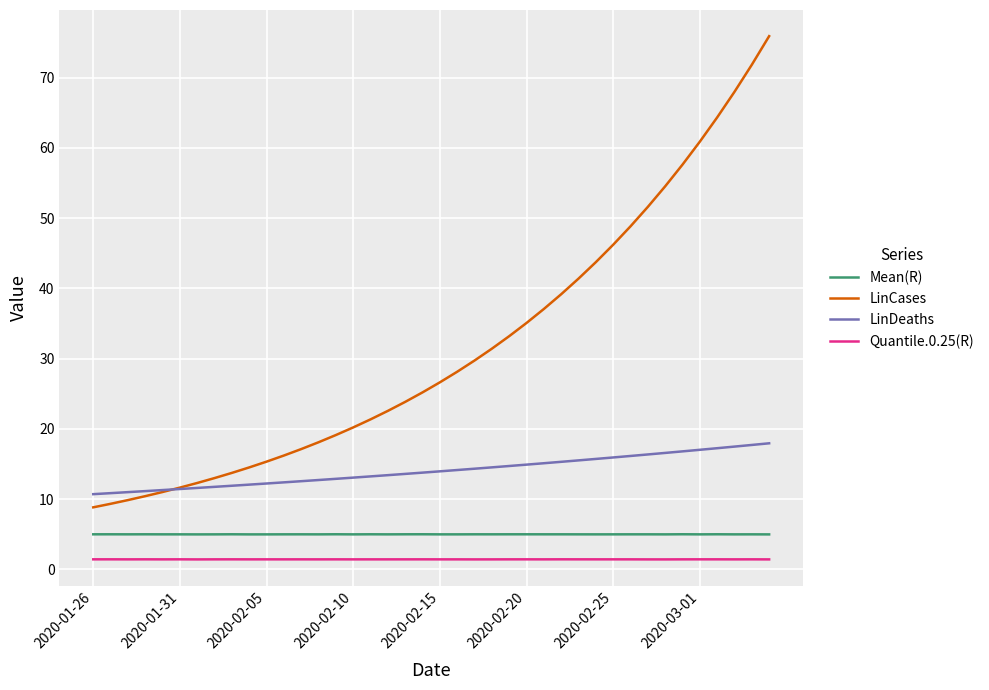

True or false: LinDeaths and Mean(R) intersect in this chart.

False